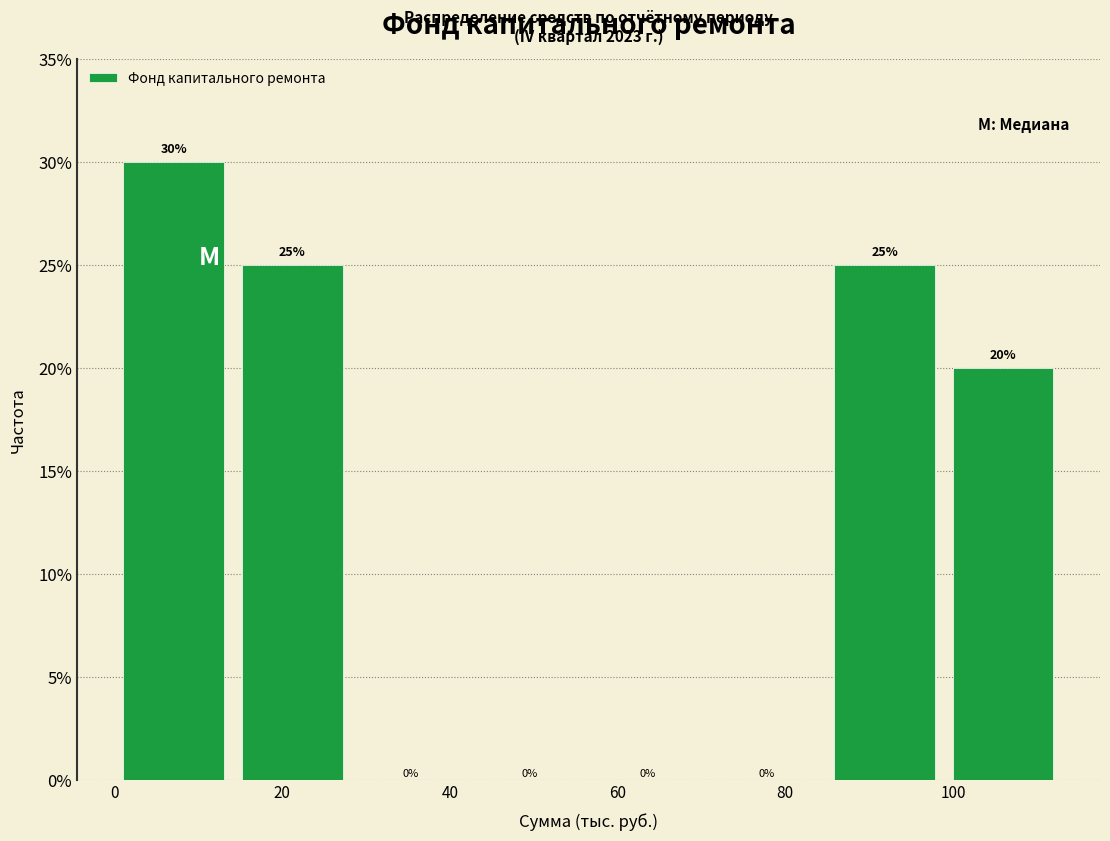

Reading left to right, transcribe this chart: for each bar, give the range it covers on the x-axis and its height. The bar edges are not printed on the chart, so give them approximately, as read against the axis.

0 to 14: 30
14 to 28: 25
28 to 42: 0
42 to 56: 0
56 to 70: 0
70 to 84: 0
84 to 98: 25
98 to 114: 20